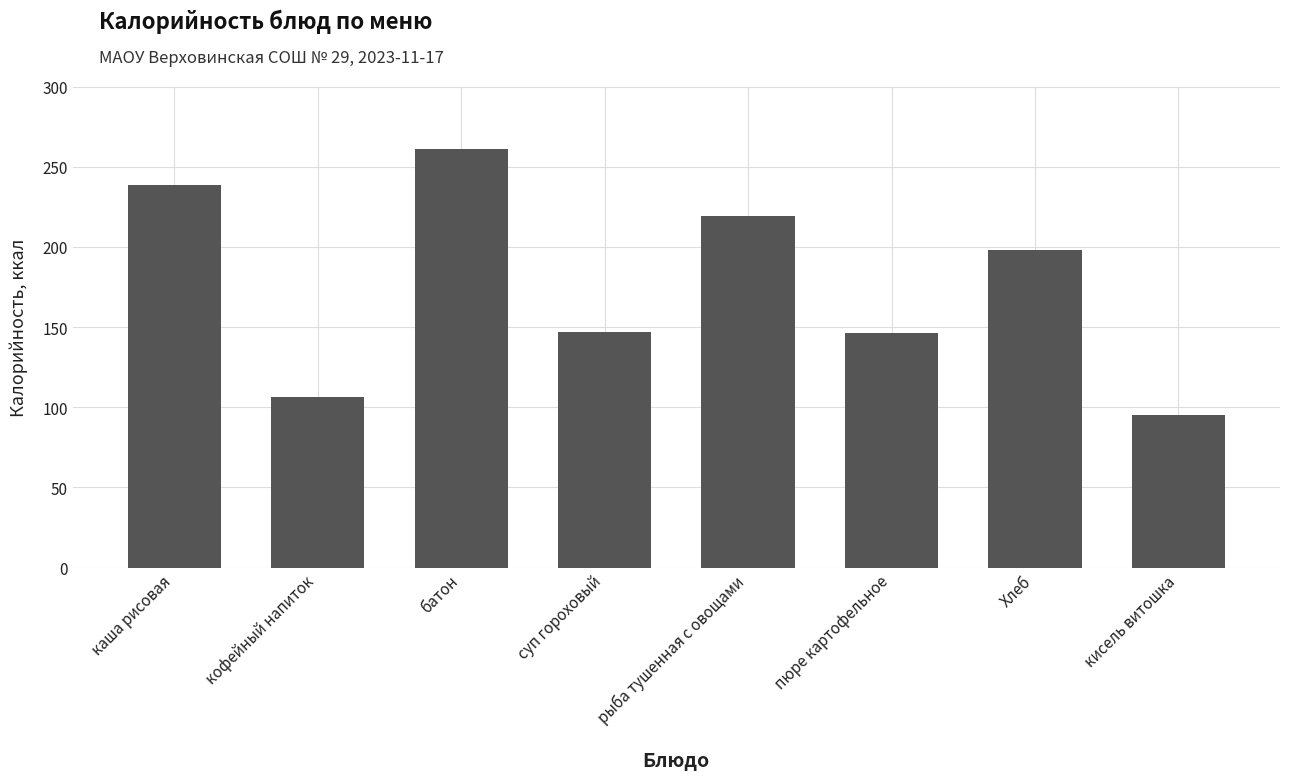

True or false: the data shows 130.7 at Хлеб.

False